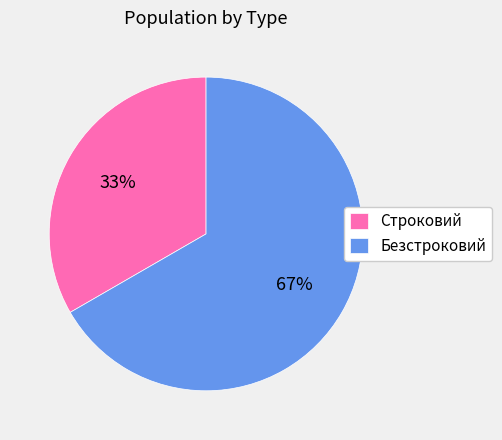

Which has a higher value, Строковий or Безстроковий?

Безстроковий